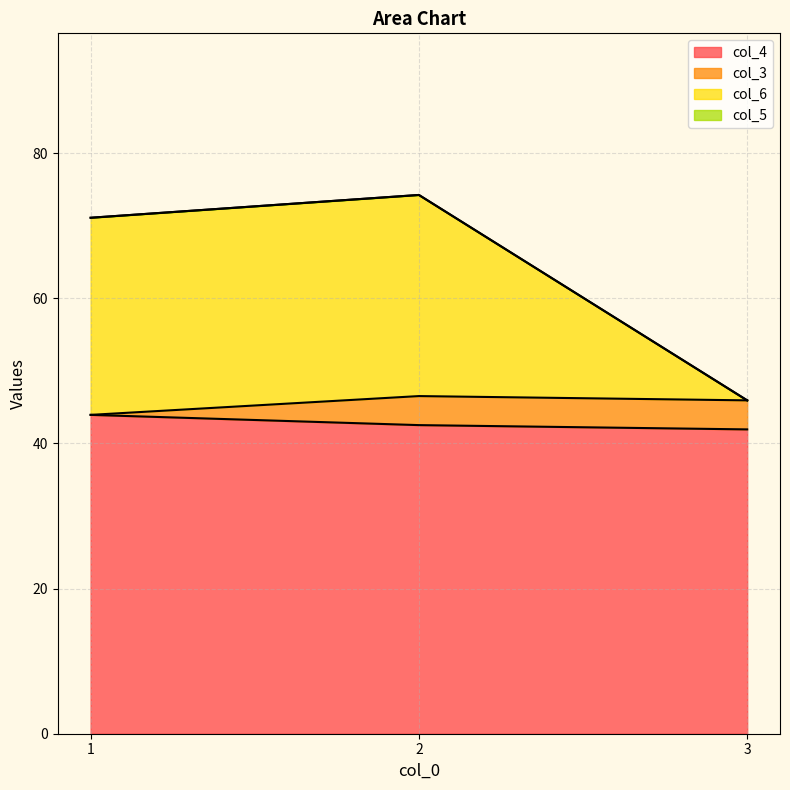

Which category has the highest value across all series?

2